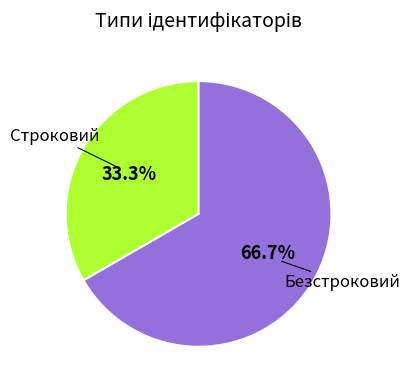

Is there a majority slice in this chart?

Yes